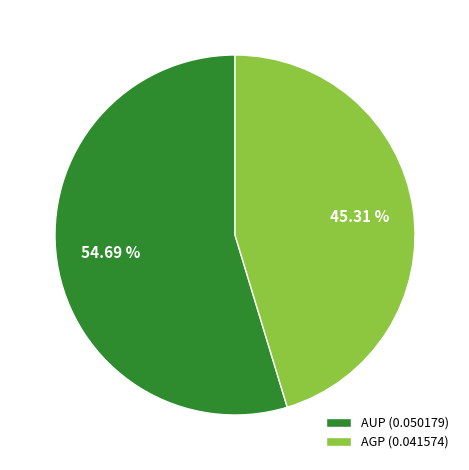

Which category has the biggest portion of the pie?

AUP